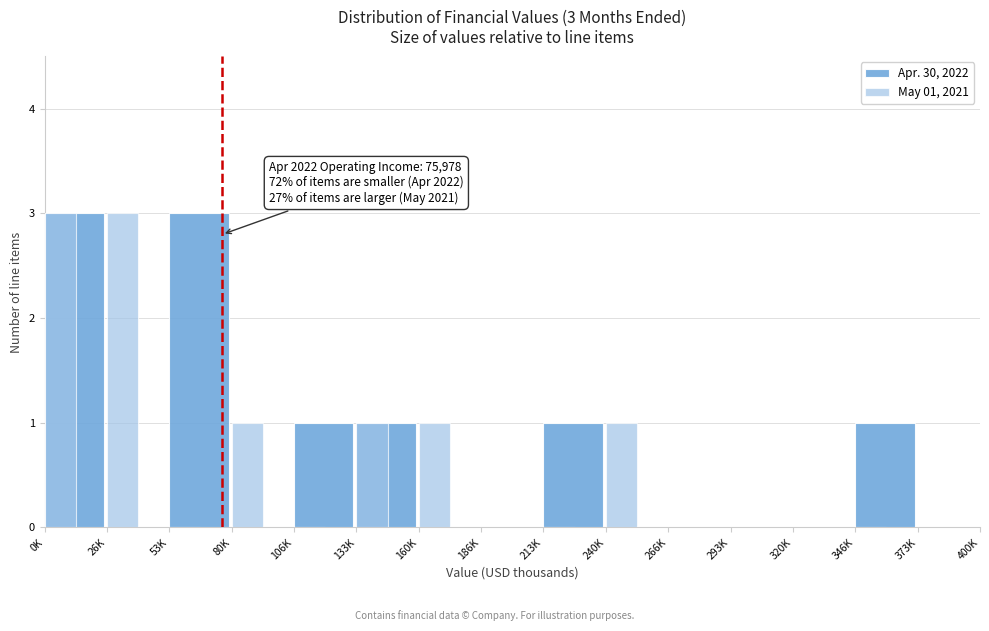

Reading right to left, what are all the values shown in this chart?

Apr. 30, 2022: 373K=0	346K=1	320K=0	293K=0	266K=0	240K=0	213K=1	186K=0	160K=0	133K=1	106K=1	80K=0	53K=3	26K=0	0K=3
May 01, 2021: 373K=0	346K=0	320K=0	293K=0	266K=0	240K=1	213K=0	186K=0	160K=1	133K=1	106K=0	80K=1	53K=0	26K=3	0K=3